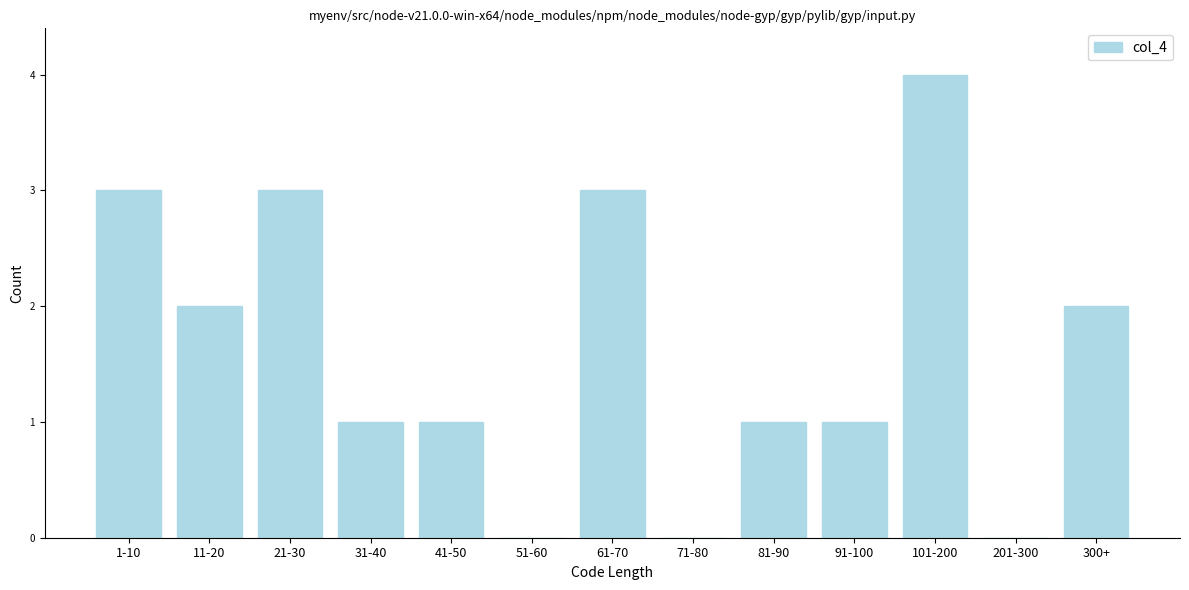

Reading left to right, what are all the values shown in this chart?

1-10=3	11-20=2	21-30=3	31-40=1	41-50=1	51-60=0	61-70=3	71-80=0	81-90=1	91-100=1	101-200=4	201-300=0	300+=2